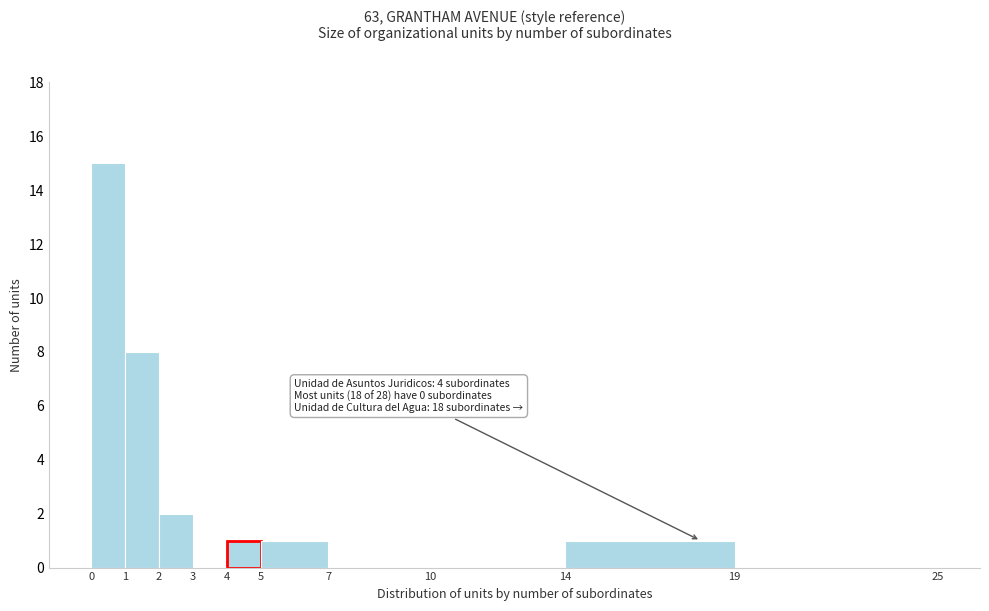

Which range on the x-axis has the tallest bar?

0 to 1